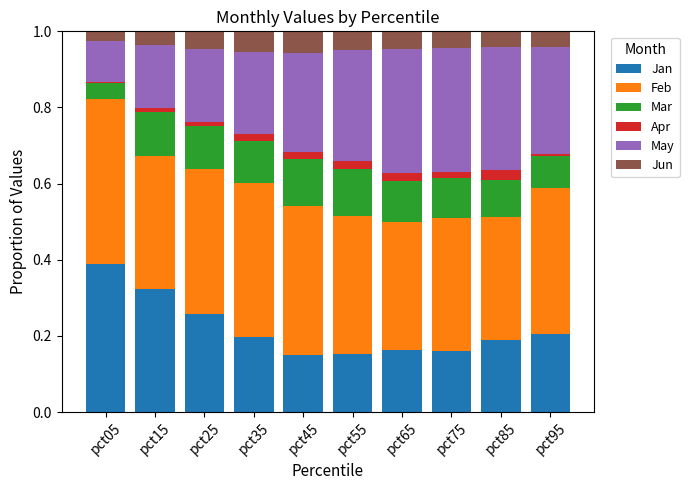

At which label does Jan reach its peak?

pct05